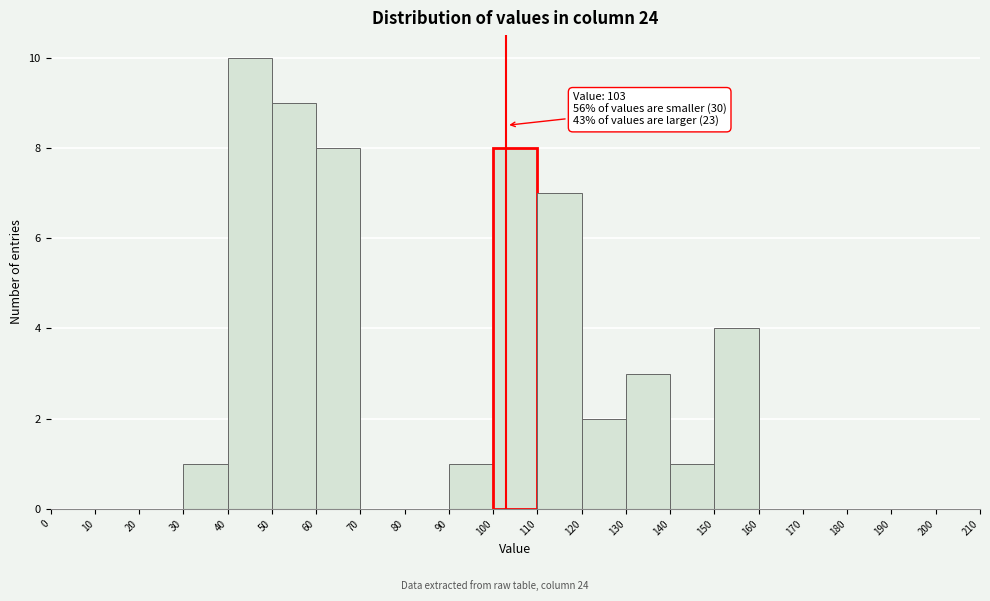

Over which range of the x-axis is the bar tallest?

40 to 50